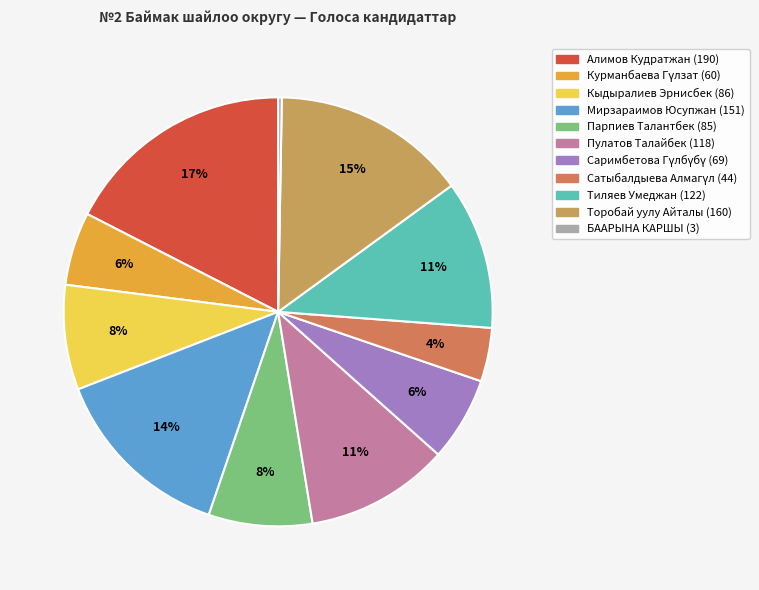

What is the change in value from Саримбетова Гүлбүбү to Торобай уулу Айталы?

+91